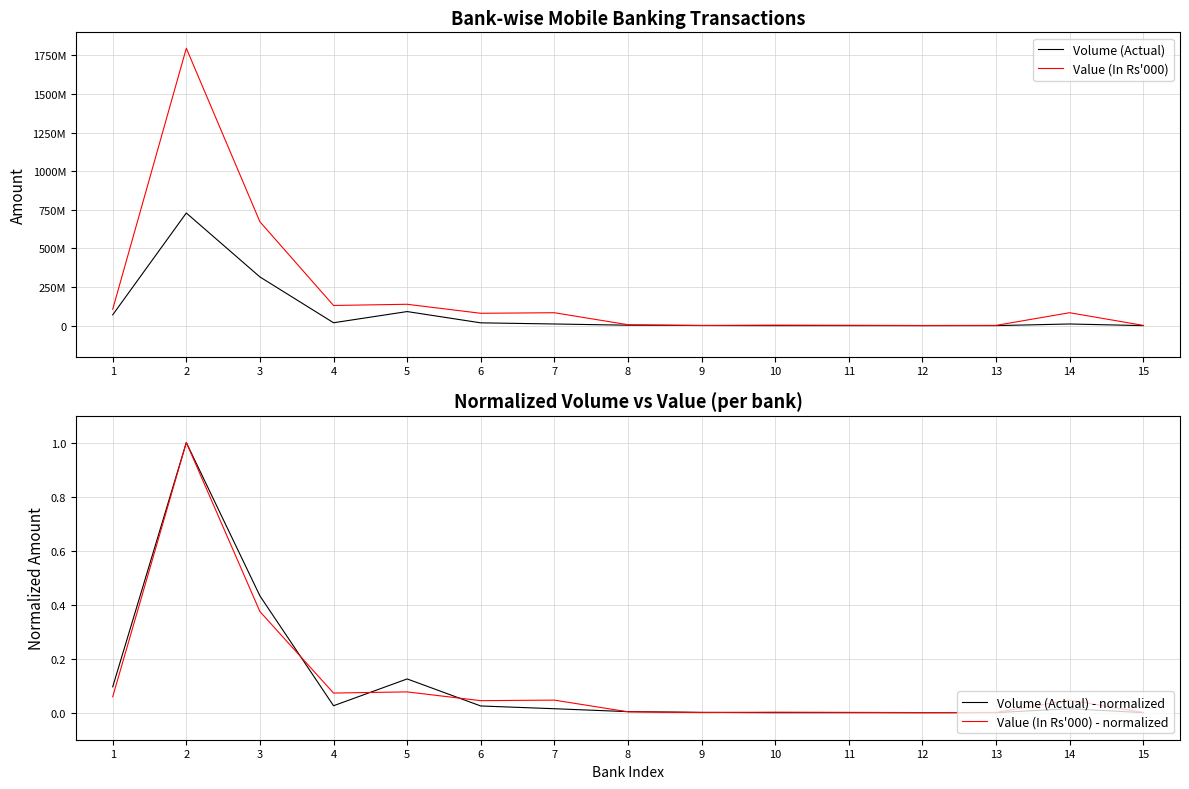

True or false: Volume (Actual) and Value (In Rs'000) intersect in this chart.

False